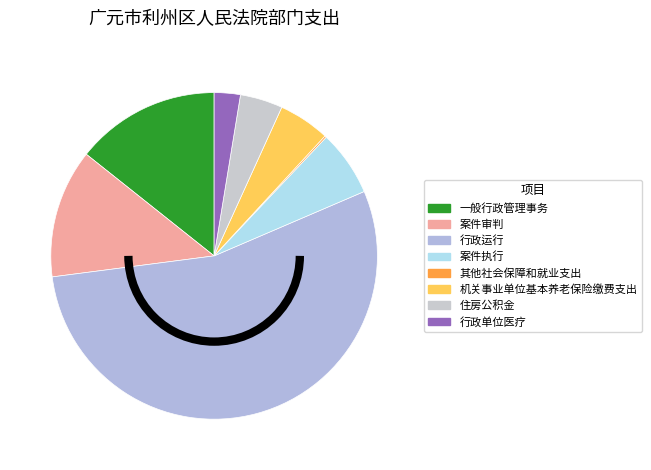

Does any single category account for the majority?

Yes